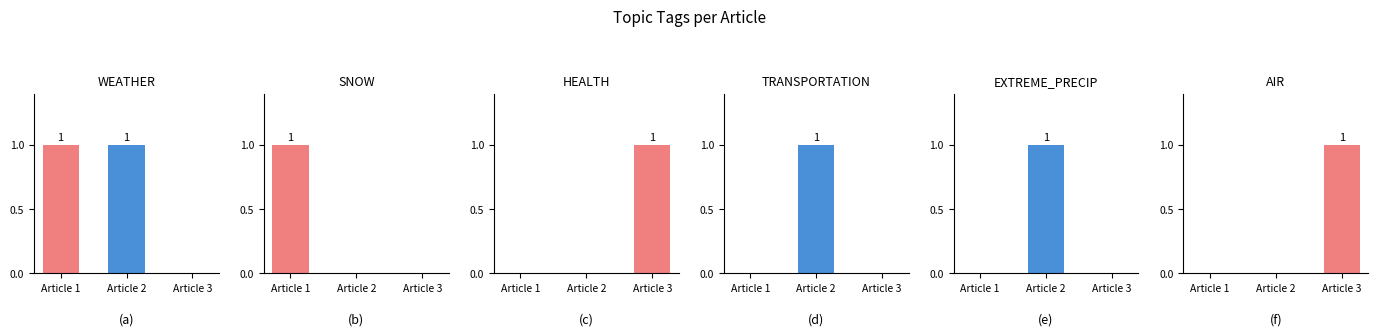

Which series changed the most between Article 2 and Article 3?

WEATHER